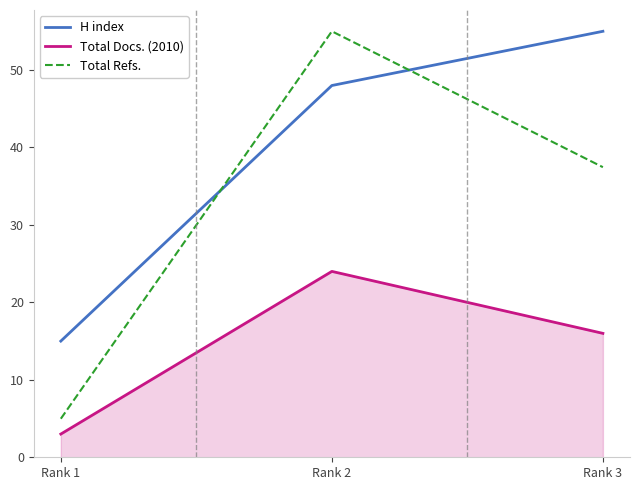

Which series changed the most between Rank 1 and Rank 2?

Total Refs.